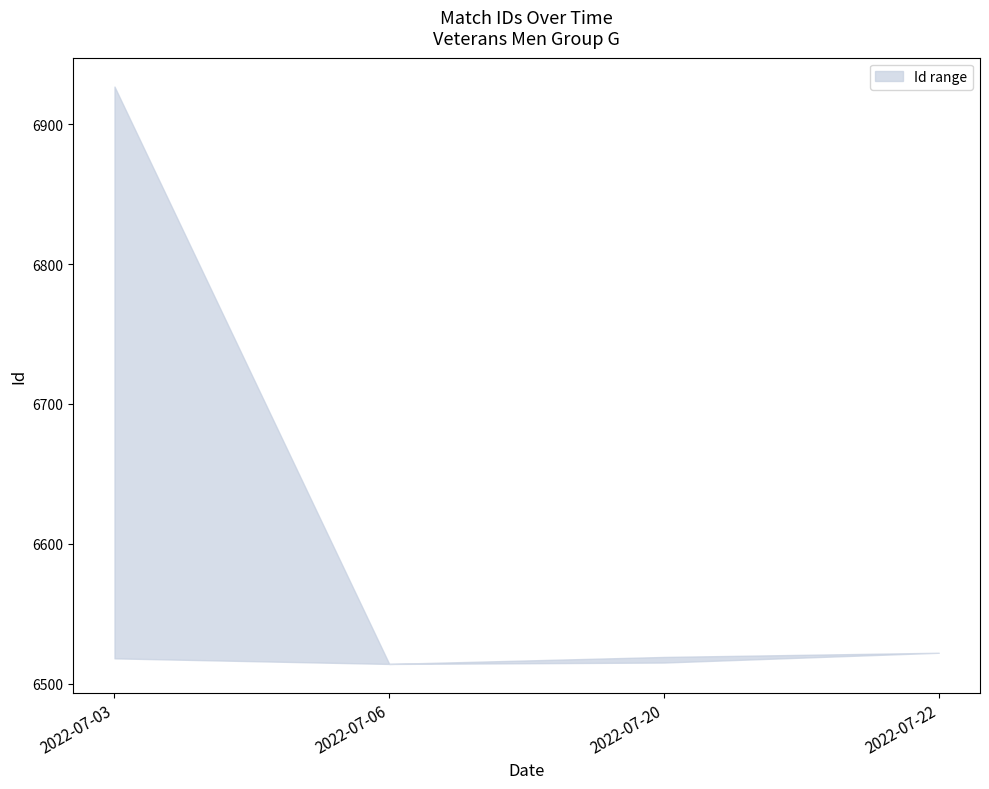

Between 2022-07-03 and 2022-07-22, which series saw the biggest shift?

Id_upper